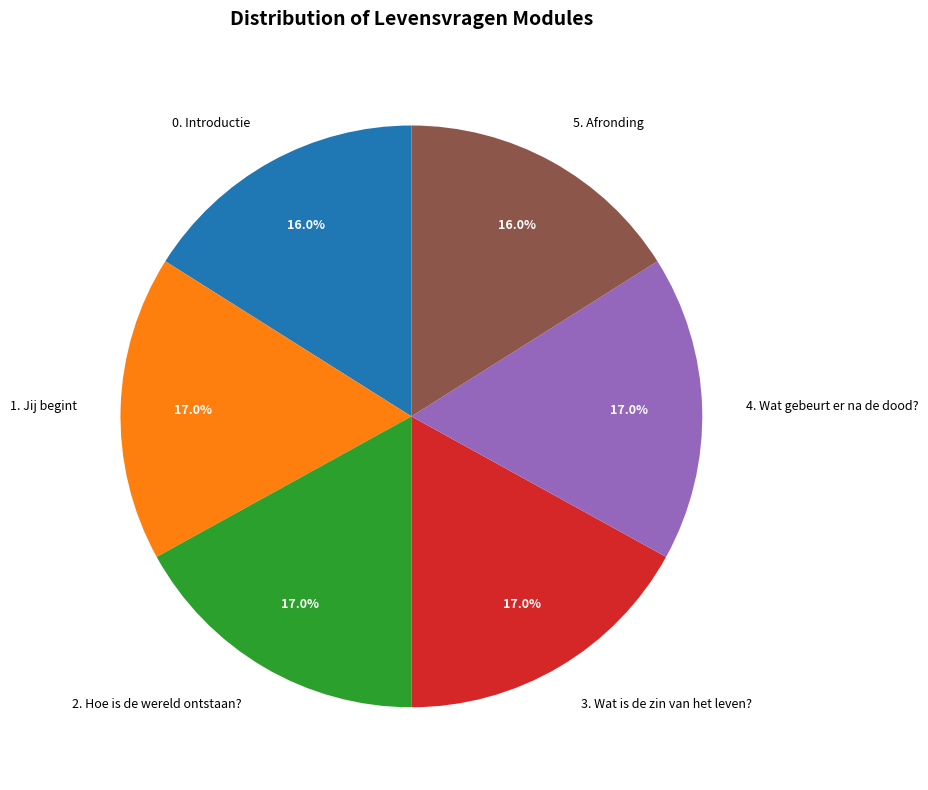

To the nearest percent, what percentage of the pie is 5. Afronding?

16%